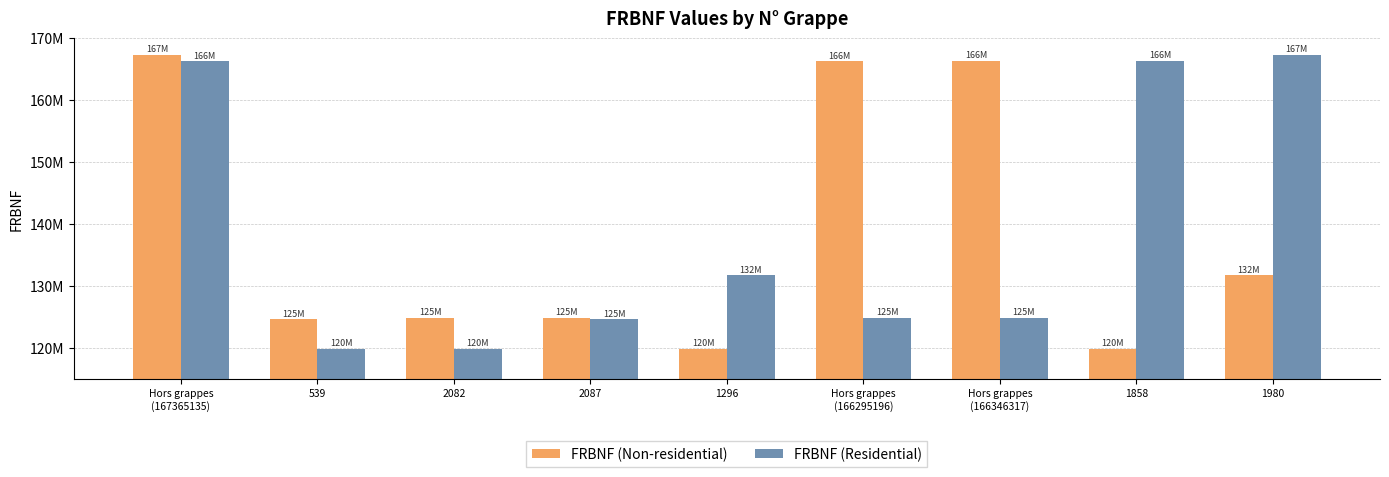

What are all the series names shown in the legend?

FRBNF (Non-residential), FRBNF (Residential)